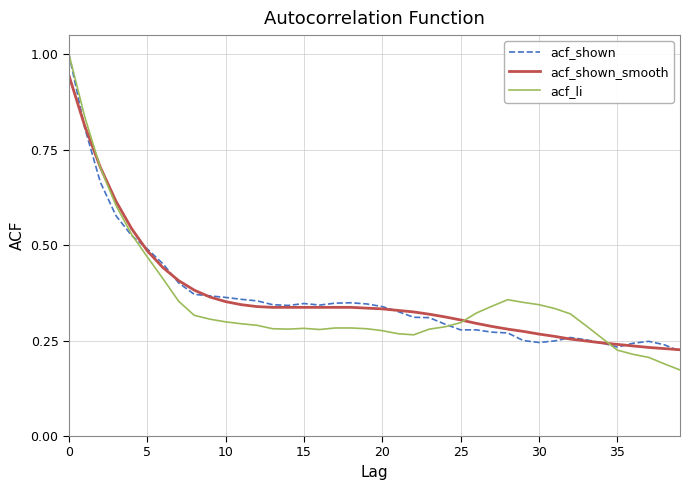

True or false: acf_shown_smooth and acf_li intersect in this chart.

True